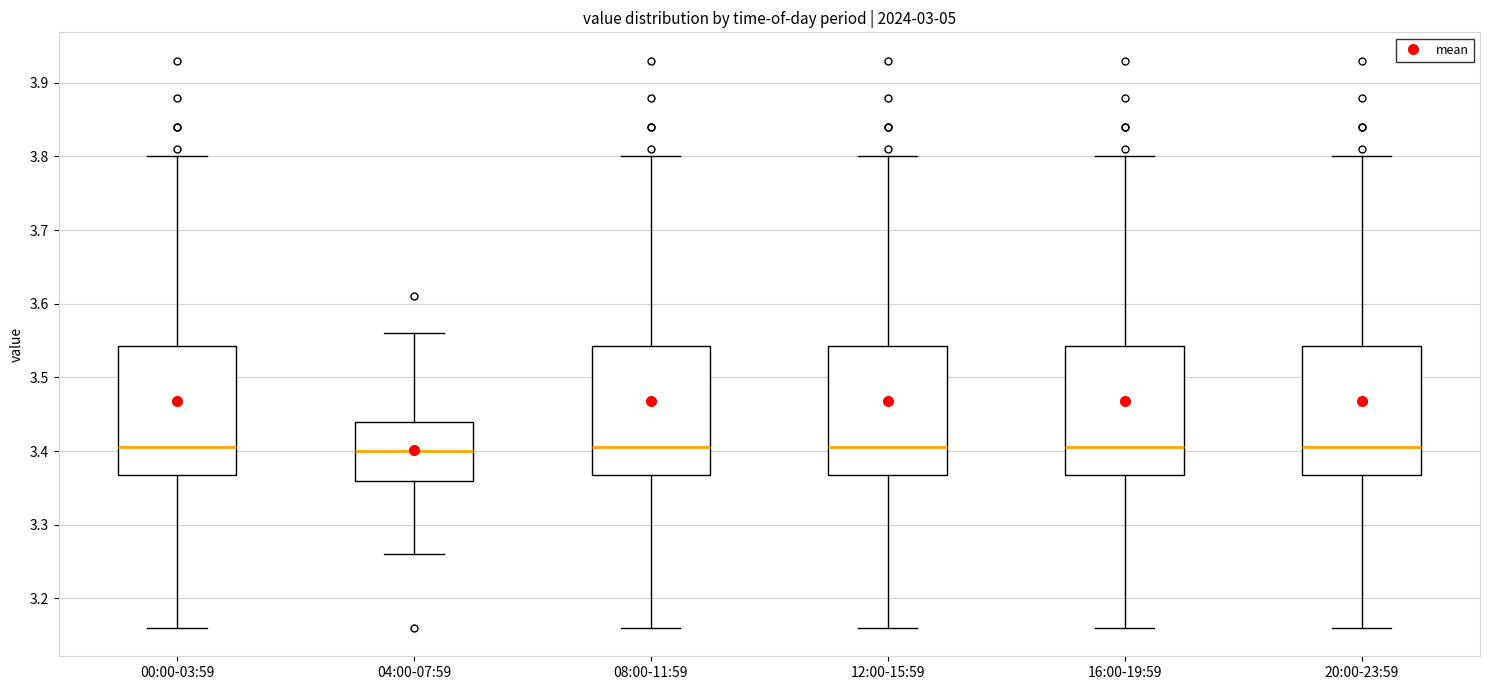

Reading left to right, transcribe this box plot: for each box, give where its median line is, the range the box spans, and where its two whiskers end, as read against the y-axis. The values are not printed on the chart, so give them approximately, as read against the axis.

00:00-03:59: median 3.41, box 3.37 to 3.54, whiskers 3.16 to 3.80
04:00-07:59: median 3.40, box 3.36 to 3.44, whiskers 3.26 to 3.56
08:00-11:59: median 3.41, box 3.37 to 3.54, whiskers 3.16 to 3.80
12:00-15:59: median 3.41, box 3.37 to 3.54, whiskers 3.16 to 3.80
16:00-19:59: median 3.41, box 3.37 to 3.54, whiskers 3.16 to 3.80
20:00-23:59: median 3.41, box 3.37 to 3.54, whiskers 3.16 to 3.80